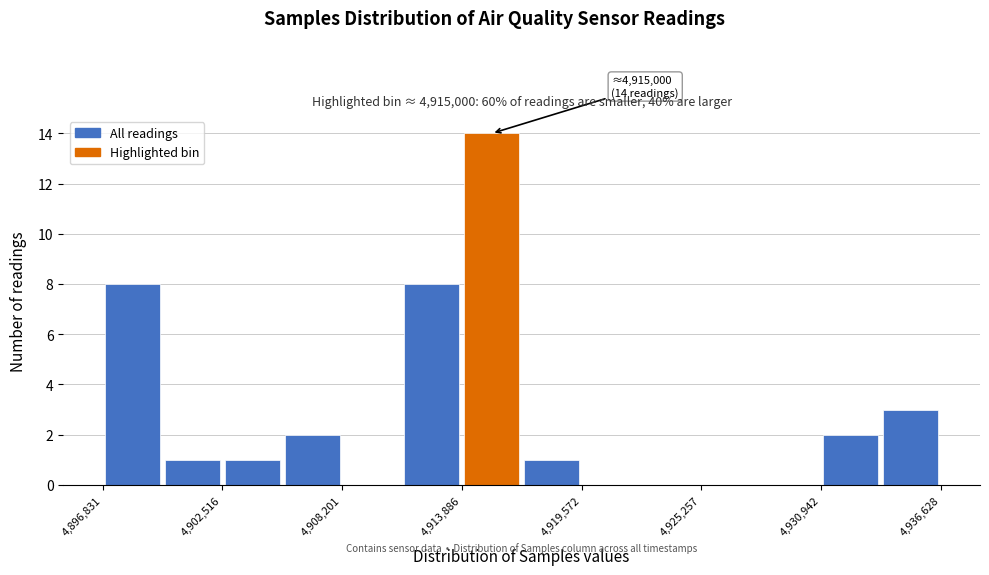

Read against the x-axis, roughly where is the centre of the tallest bar?

4915000